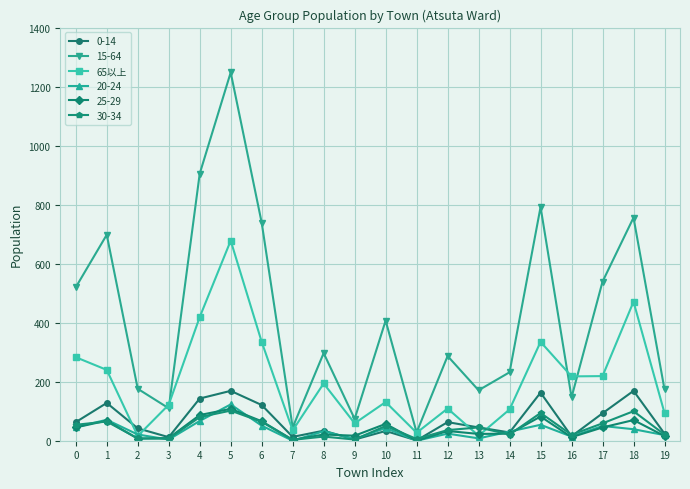

True or false: 20-24 has more than 0 interior local peaks.

True